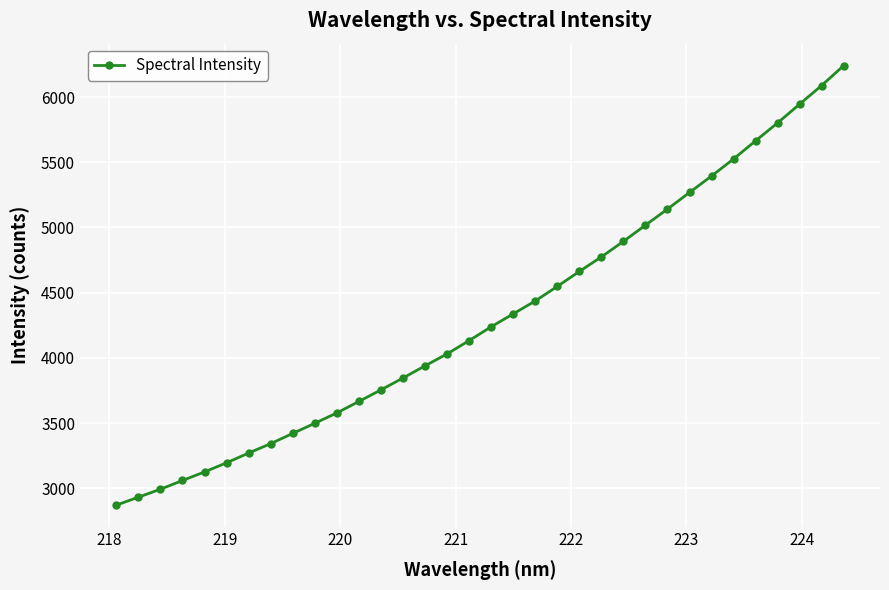

What is the value of the 3rd point from the left?

2992.5